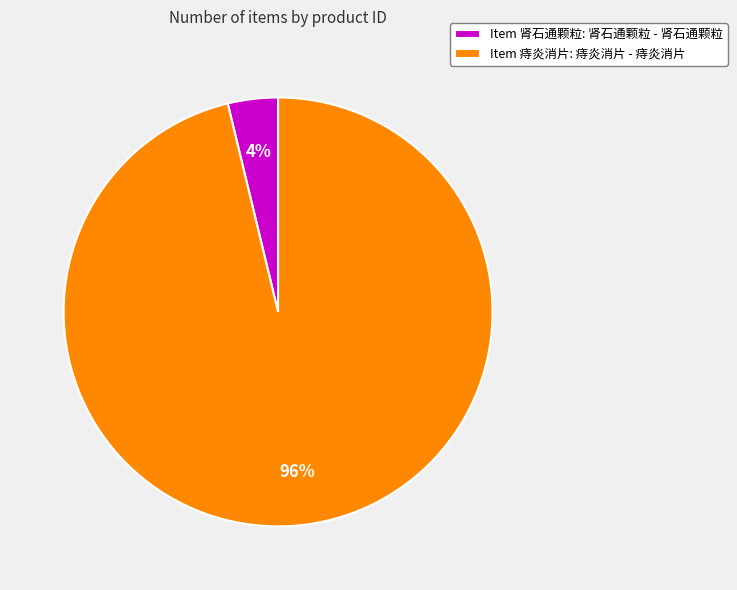

To the nearest percent, what is the combined percentage of Item 痔炎消片: 痔炎消片 - 痔炎消片 and Item 肾石通颗粒: 肾石通颗粒 - 肾石通颗粒?

100%